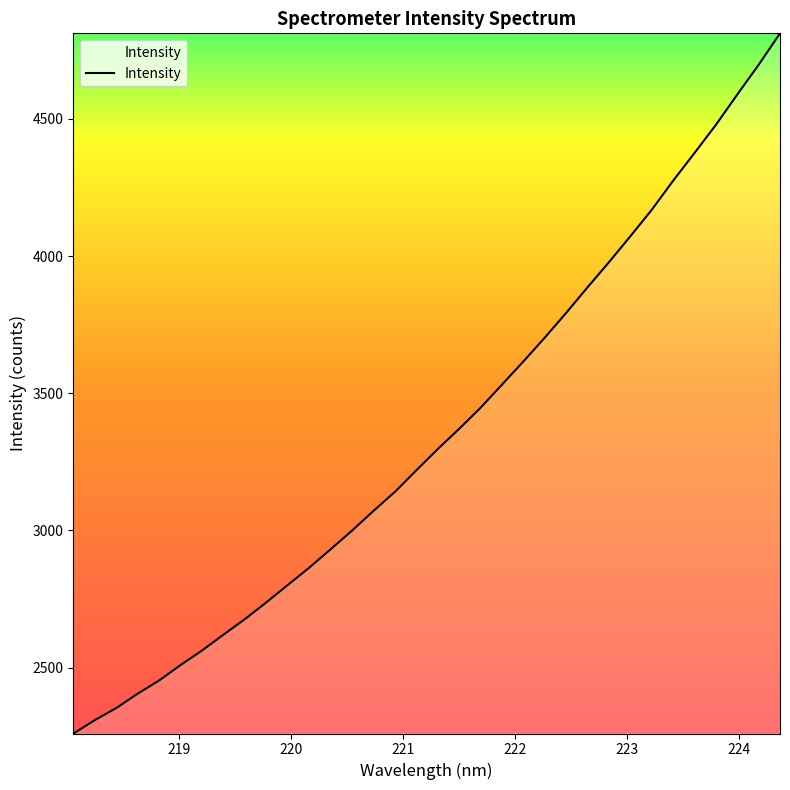

What is the difference between the maximum and minimum values?

2551.6